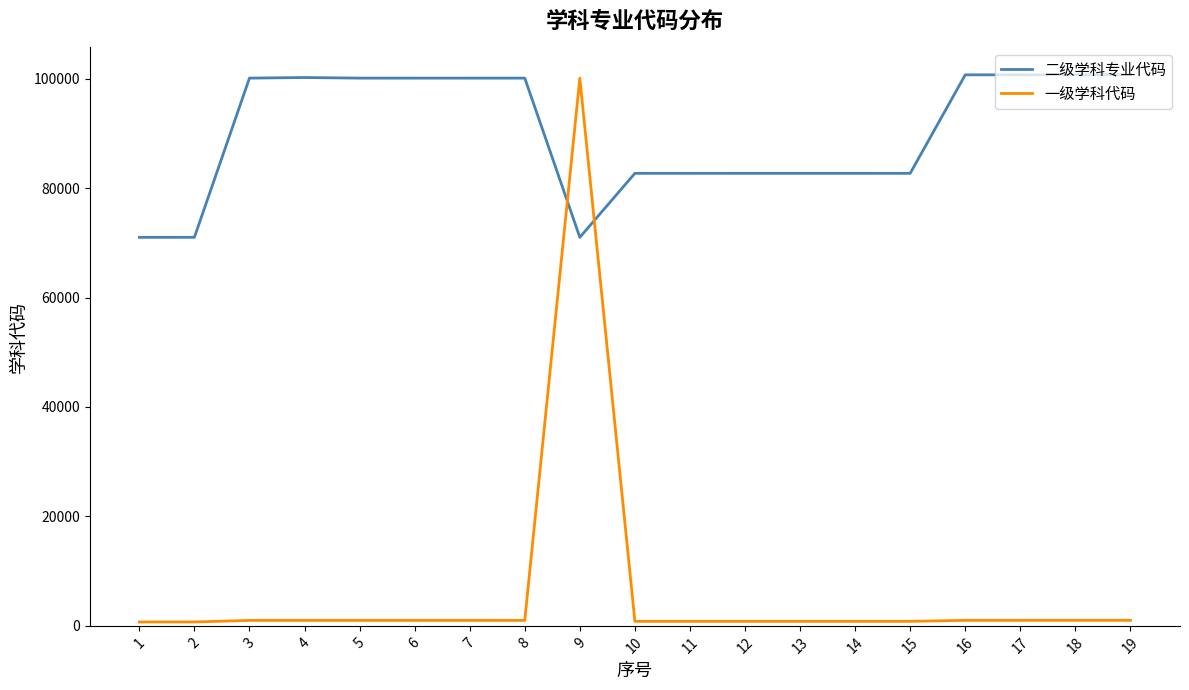

List the series in order of their overall mean, highest first.

二级学科专业代码, 一级学科代码